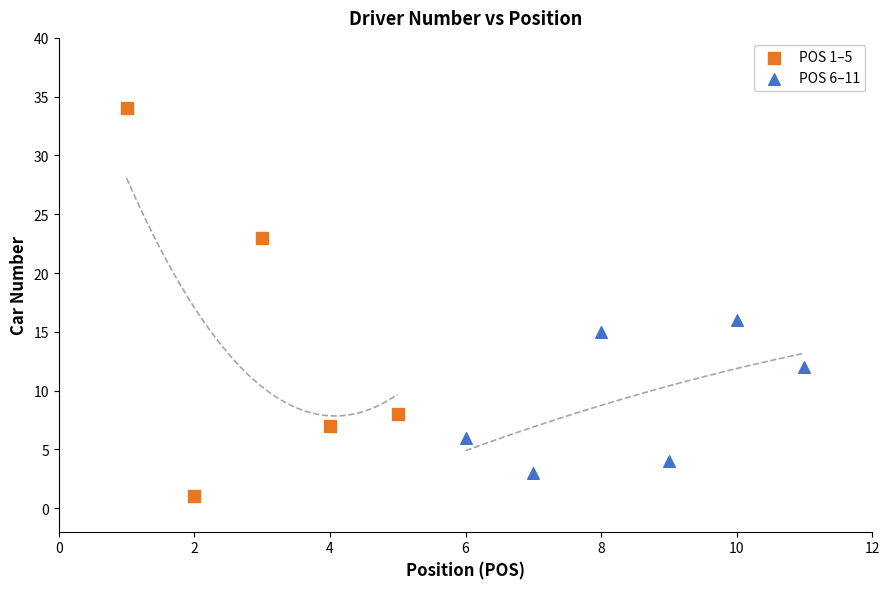

Which series has the largest Y range (max minus min)?

POS 1–5